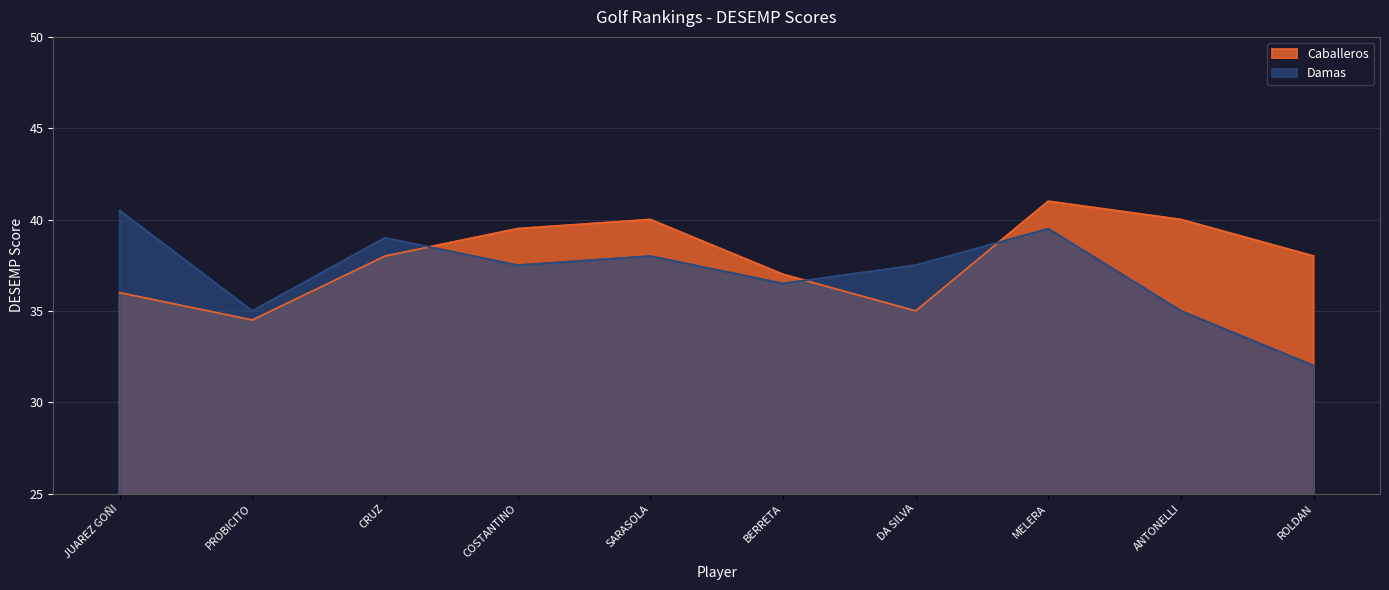

Rank the categories by Caballeros value from lowest to highest.

PROBICITO, DA SILVA, JUAREZ GOÑI, BERRETA, CRUZ, ROLDAN, COSTANTINO, SARASOLA, ANTONELLI, MELERA